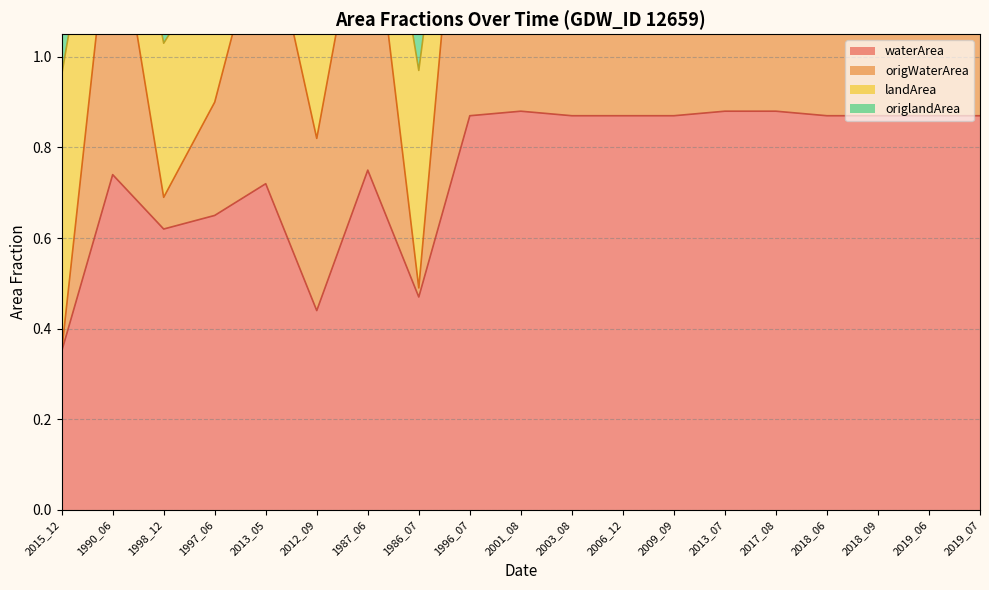

What is the difference between the second highest and minimum values in the origWaterArea series?

0.9